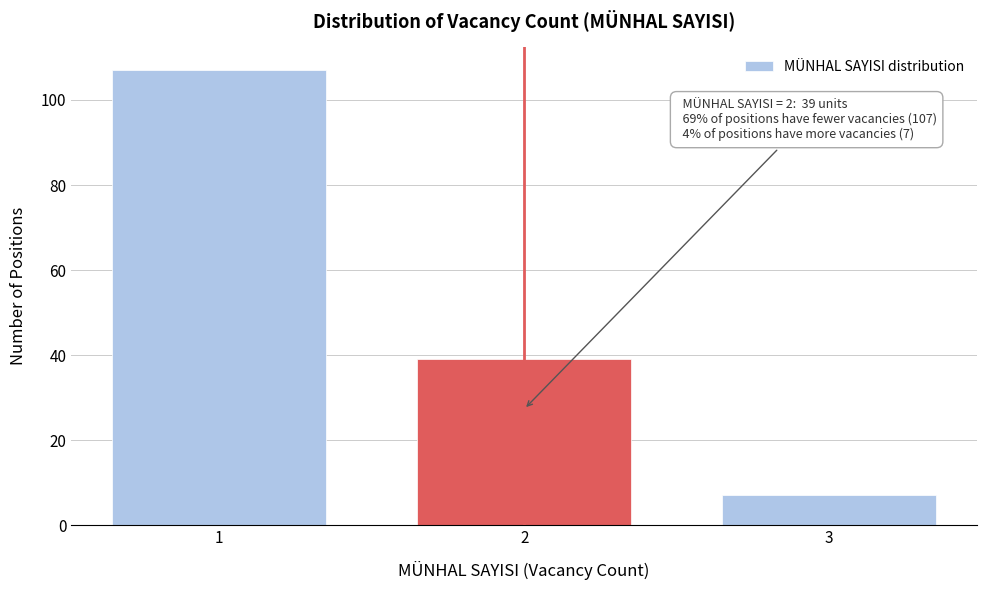

Reading left to right, transcribe all the data shown in this chart.

1=107	2=39	3=7